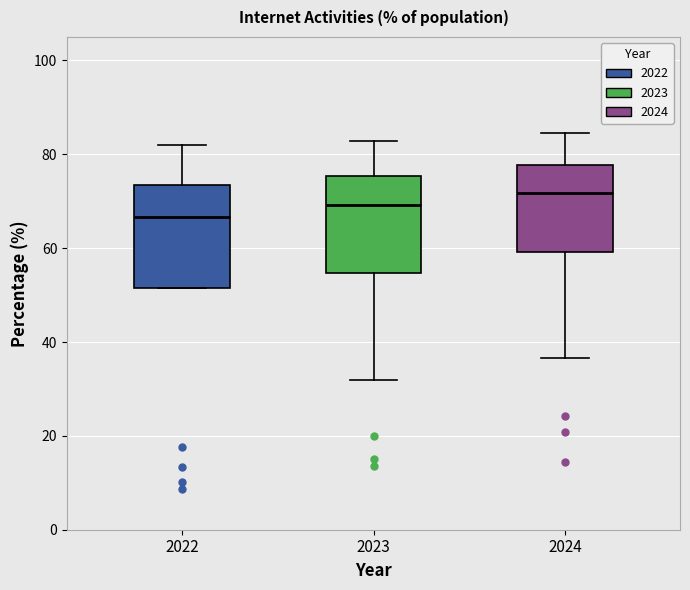

Reading left to right, read every box against the y-axis: the position of its median line, the range the box covers, and the ends of its whiskers. The values are not printed on the chart, so give them approximately, as read against the axis.

2022: median 66, box 52 to 74, whiskers 52 to 82
2023: median 70, box 54 to 76, whiskers 32 to 82
2024: median 72, box 60 to 78, whiskers 36 to 84